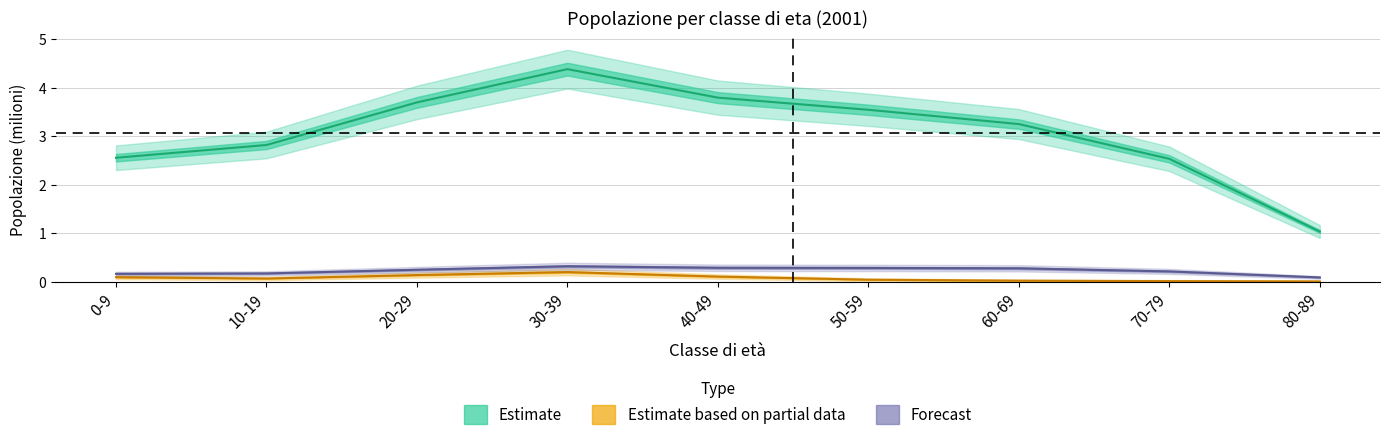

What is the difference between the second highest and second lowest values in the Italia_F_Italiana series?

1.3